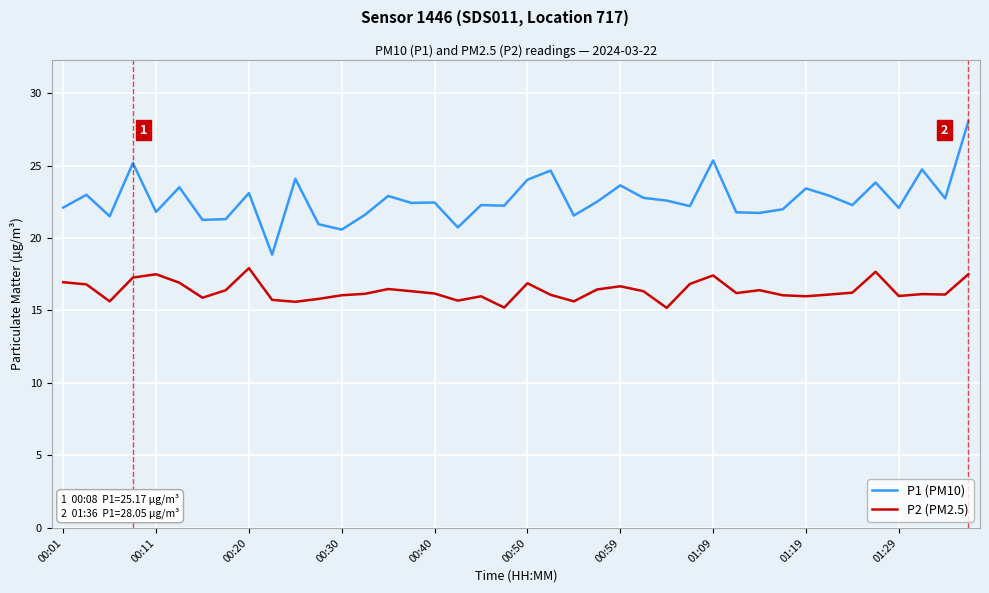

True or false: P2 (PM2.5) and P1 (PM10) intersect in this chart.

False